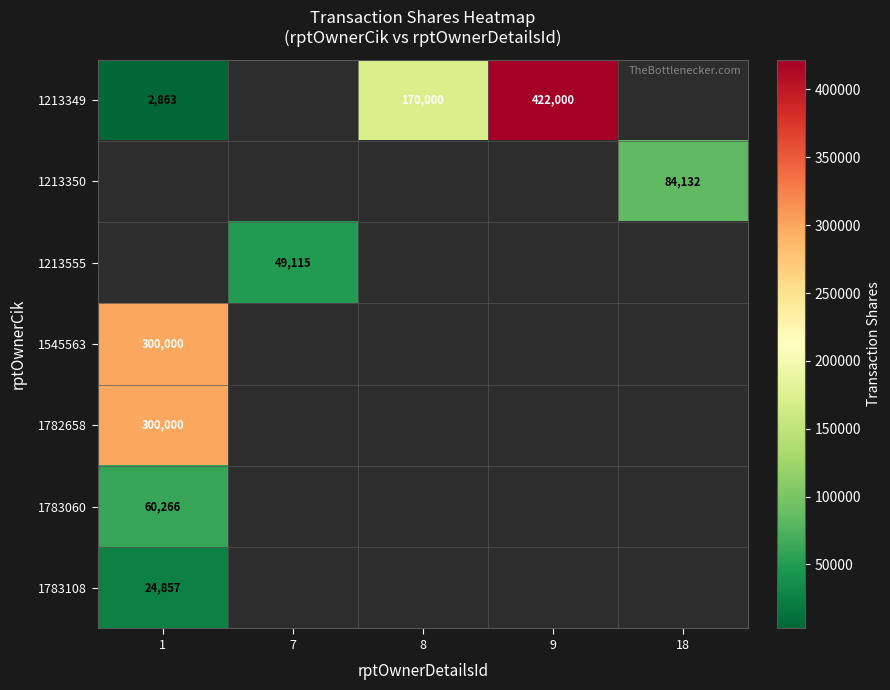

The 1213555 series shows 65385 at 7. True or false?

False